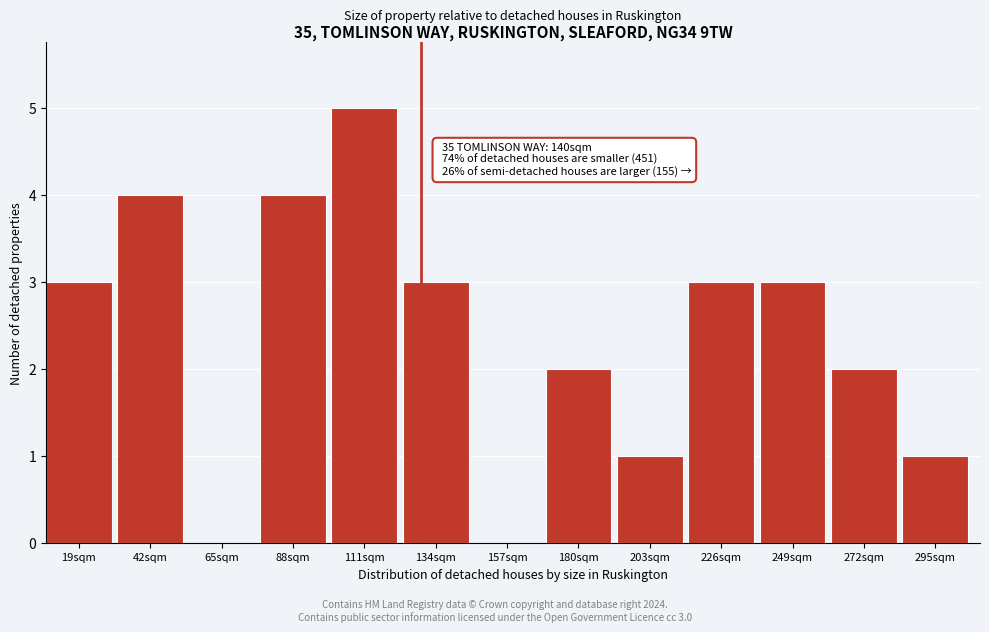

Reading left to right, transcribe all the data shown in this chart.

19sqm=3	42sqm=4	65sqm=0	88sqm=4	111sqm=5	134sqm=3	157sqm=0	180sqm=2	203sqm=1	226sqm=3	249sqm=3	272sqm=2	295sqm=1